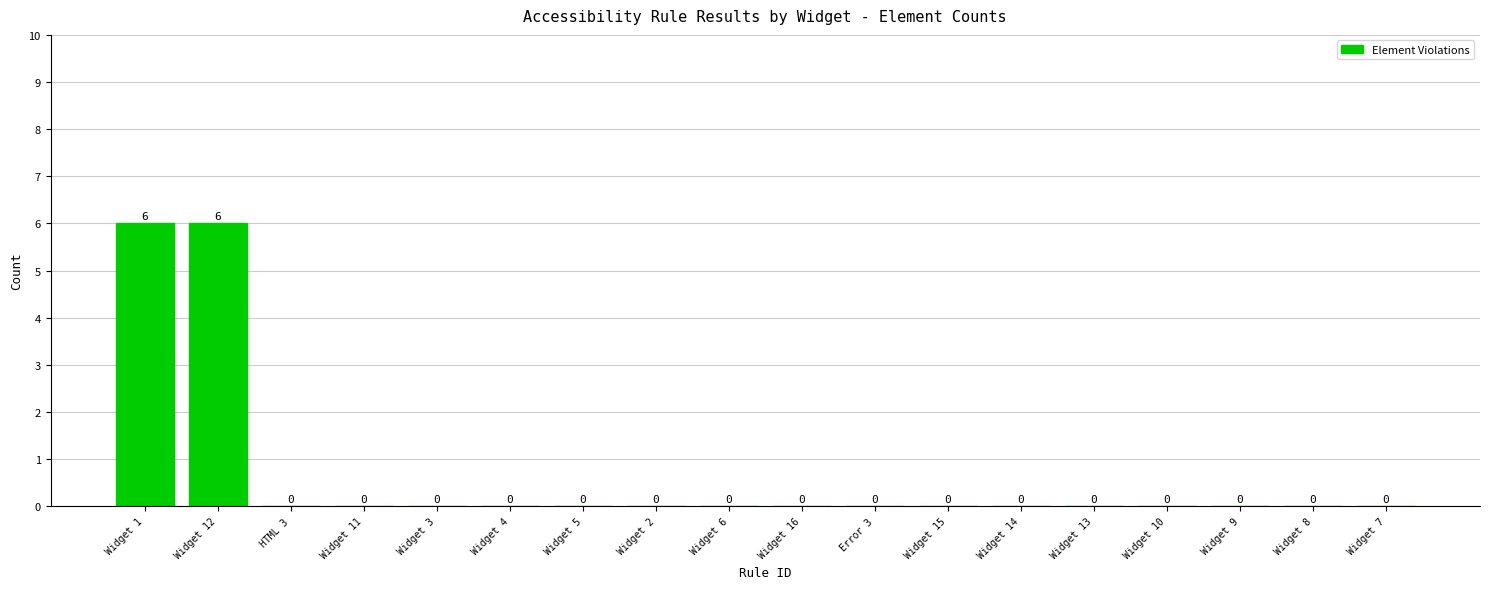

Which has a higher value, Widget 16 or Widget 12?

Widget 12